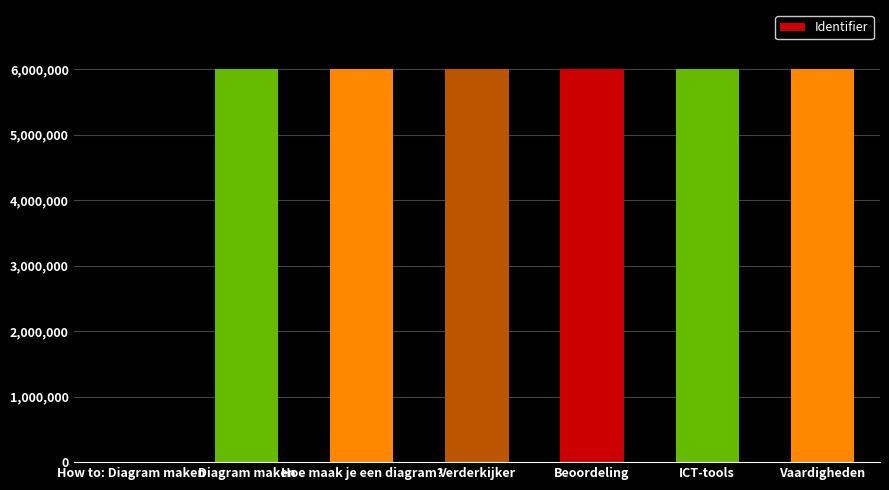

What is the greatest value displayed?

6005456